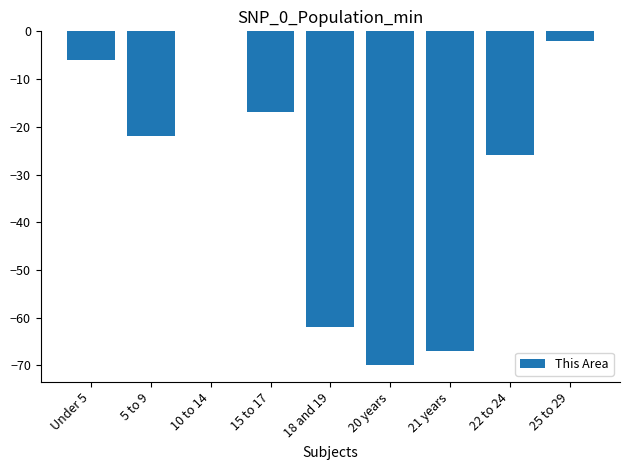

Are the bars grouped side by side (vs. stacked)?

No